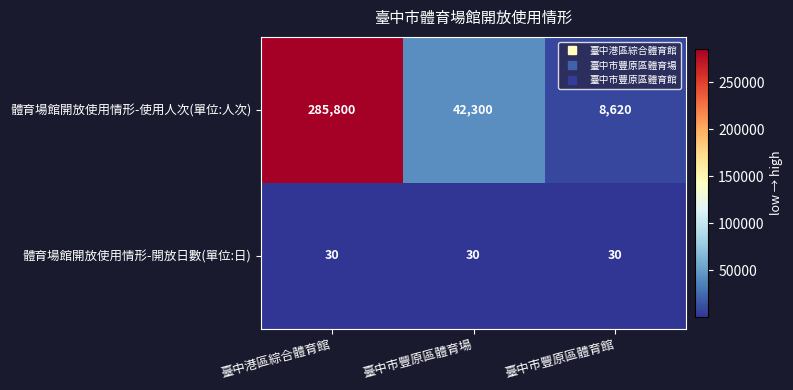

Reading right to left, what are all the values shown in this chart?

體育場館開放使用情形-使用人次(單位:人次): 臺中市豐原區體育館=8620	臺中市豐原區體育場=42300	臺中港區綜合體育館=285800
體育場館開放使用情形-開放日數(單位:日): 臺中市豐原區體育館=30	臺中市豐原區體育場=30	臺中港區綜合體育館=30